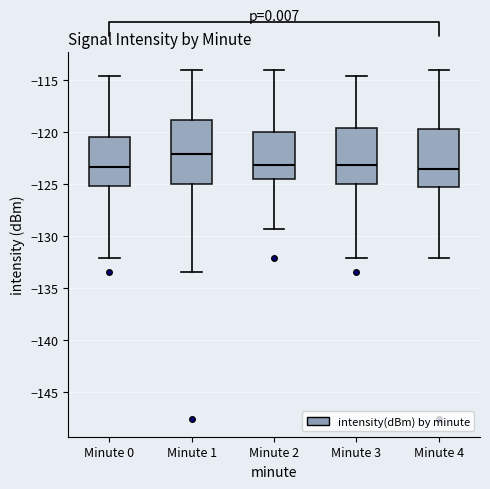

Reading left to right, read every box against the y-axis: the position of its median line, the range the box covers, and the ends of its whiskers. The values are not printed on the chart, so give them approximately, as read against the axis.

Minute 0: median -123.5, box -125.0 to -120.5, whiskers -132.0 to -114.5
Minute 1: median -122.0, box -125.0 to -119.0, whiskers -133.5 to -114.0
Minute 2: median -123.0, box -124.5 to -120.0, whiskers -129.5 to -114.0
Minute 3: median -123.0, box -125.0 to -119.5, whiskers -132.0 to -114.5
Minute 4: median -123.5, box -125.5 to -119.5, whiskers -132.0 to -114.0